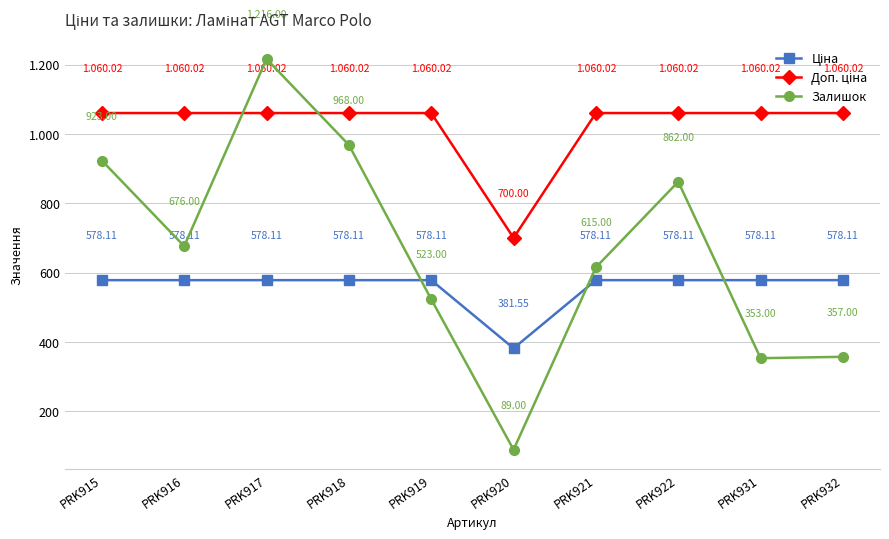

Is this an area chart (filled region under the line)?

No